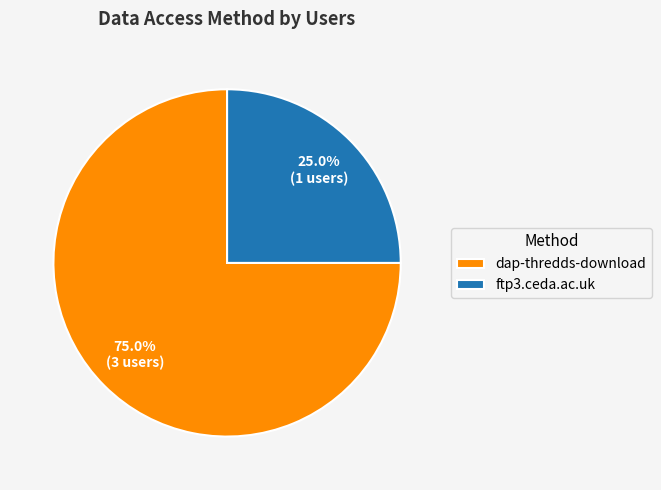

How many segments does this pie chart have?

2